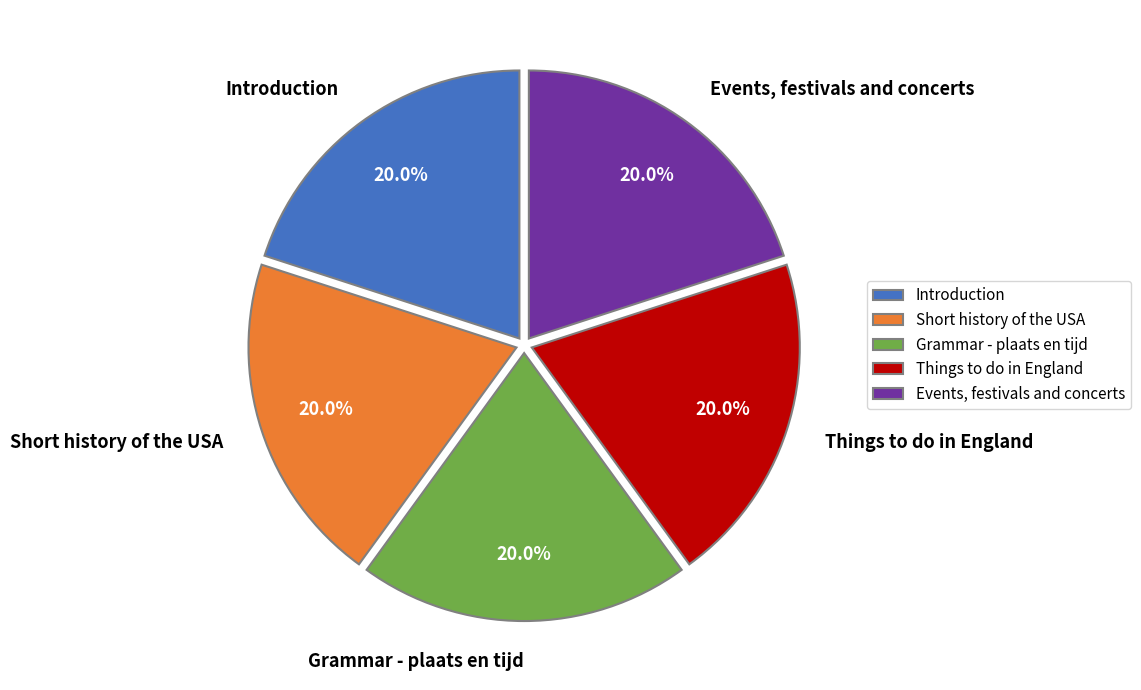

Do Things to do in England and Introduction together represent more than half of the pie?

No